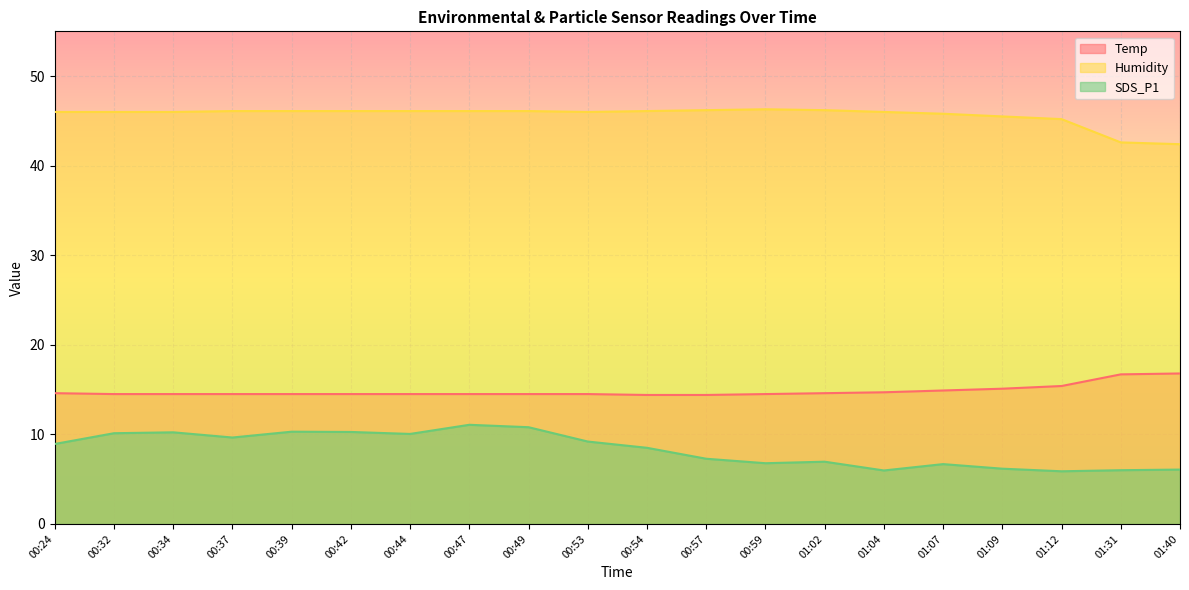

Which series has the widest spread of values?

SDS_P1